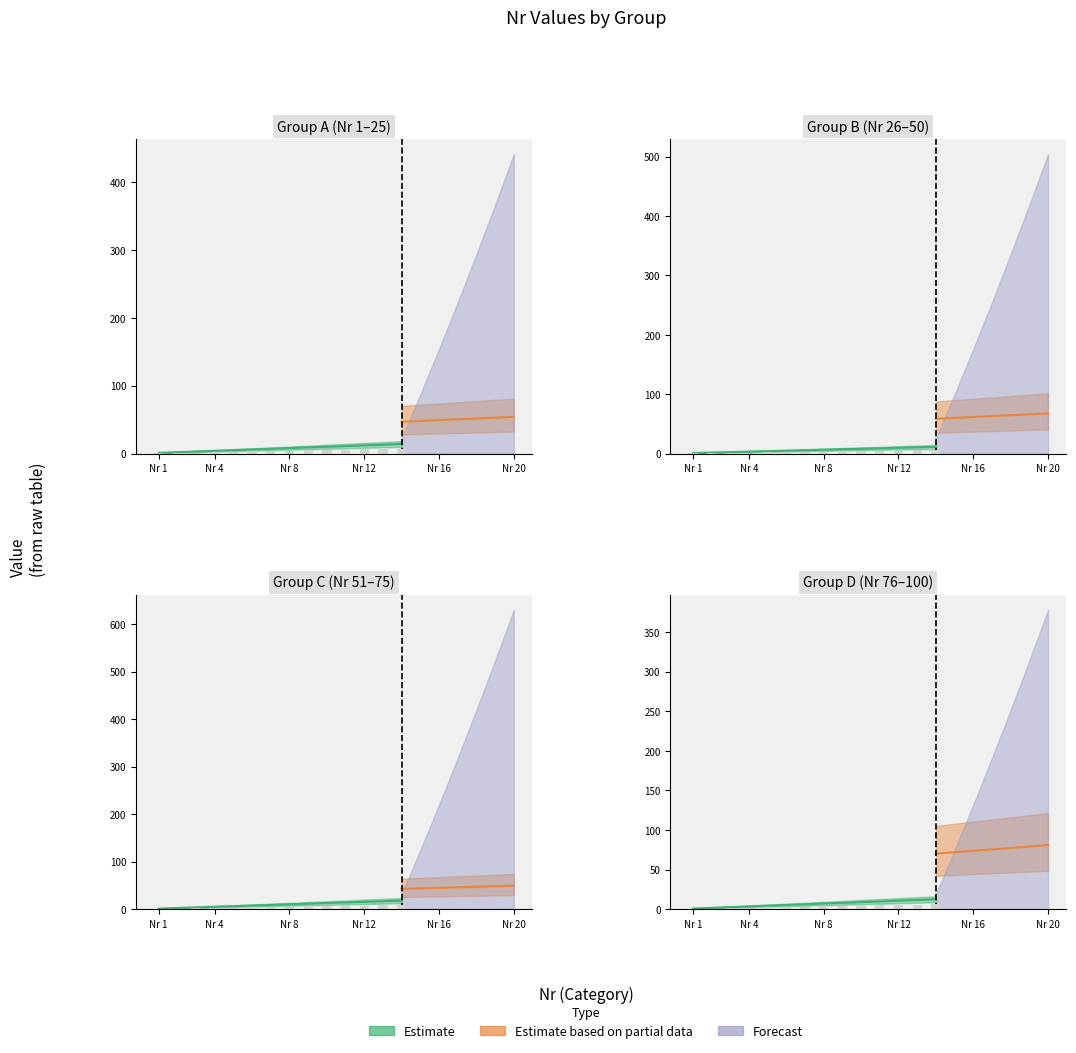

Rank the series by their maximum value, from lowest to highest.

Estimate, Estimate based on partial data, Forecast